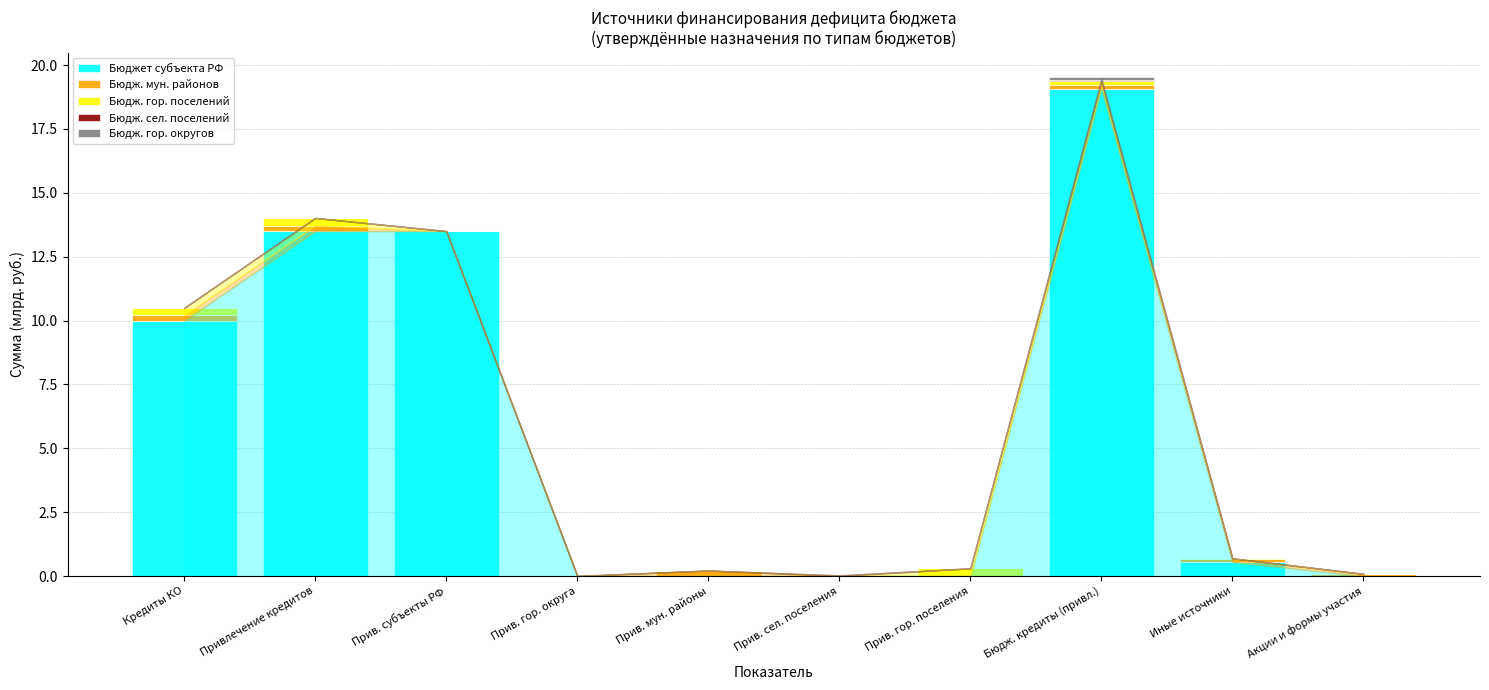

What is the total value across all series at Прив. субъекты РФ?

13.5